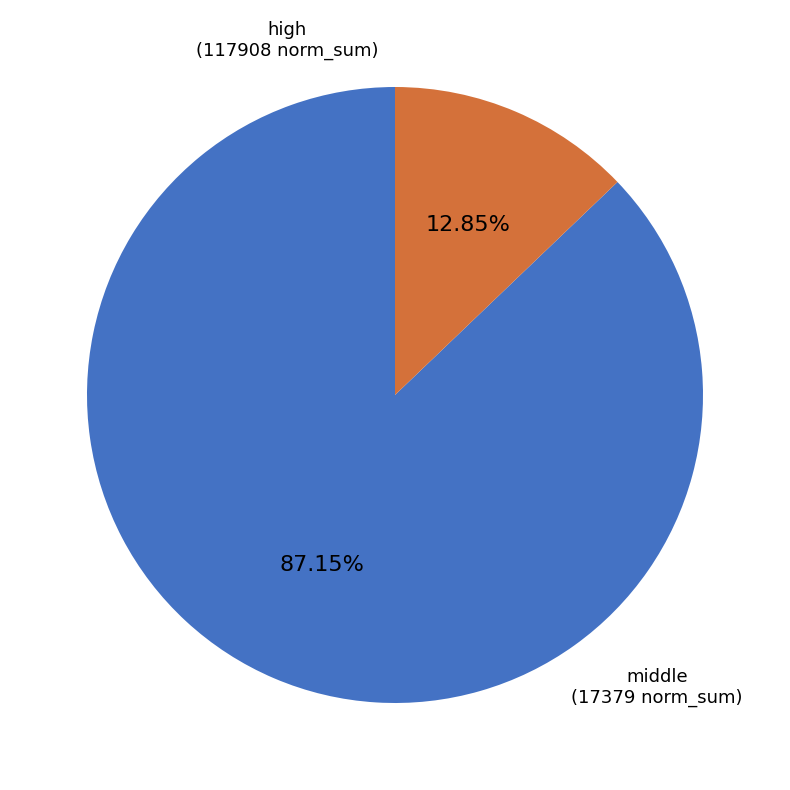

Is there any slice that represents more than half of the pie?

Yes